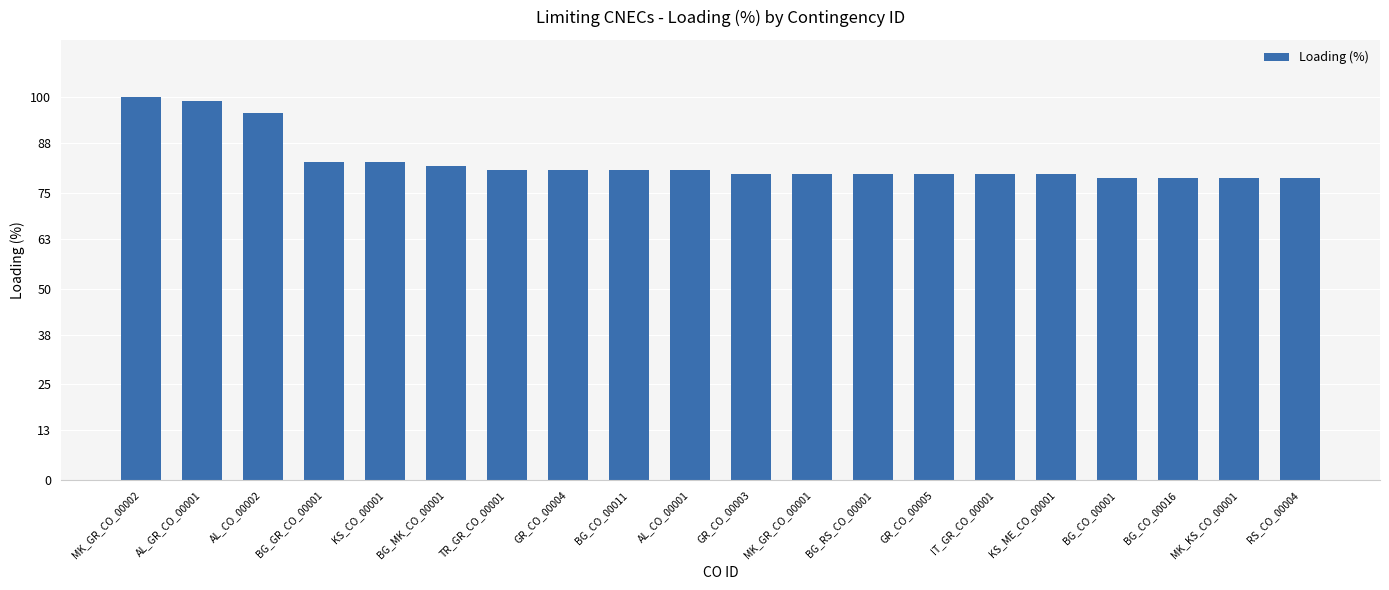

The value at MK_KS_CO_00001 is 104. True or false?

False